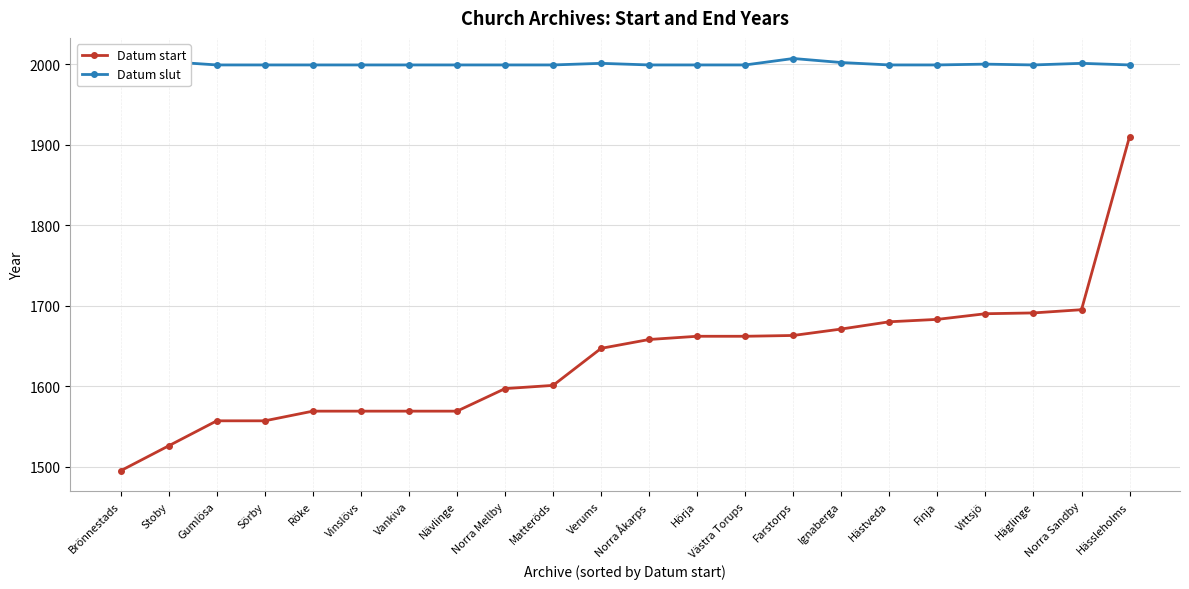

Which has a higher value, Hästveda or Verums?

Hästveda